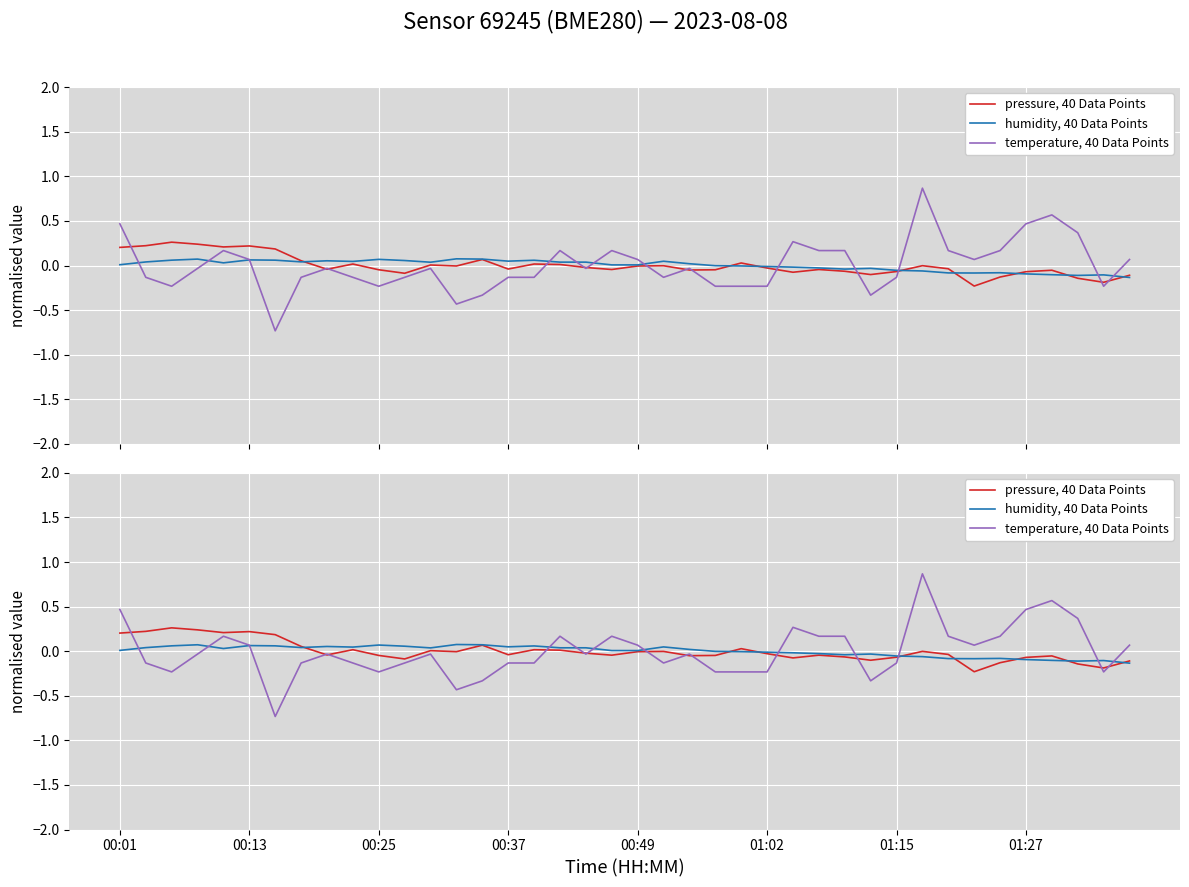

Which series has the largest range (max minus min)?

temperature, 40 Data Points